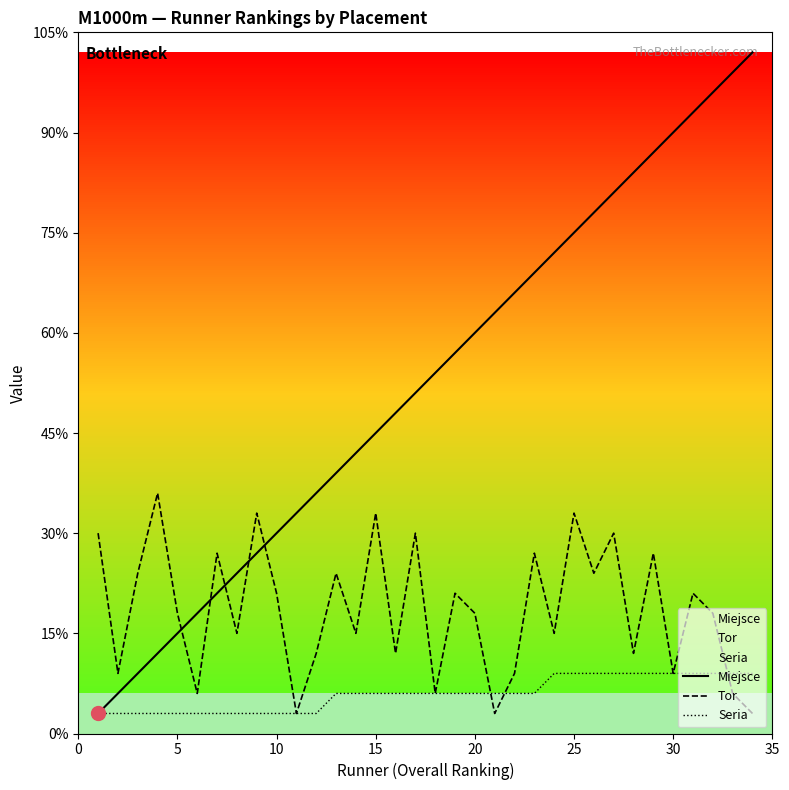

The value of Seria at 21 is 1. True or false?

False